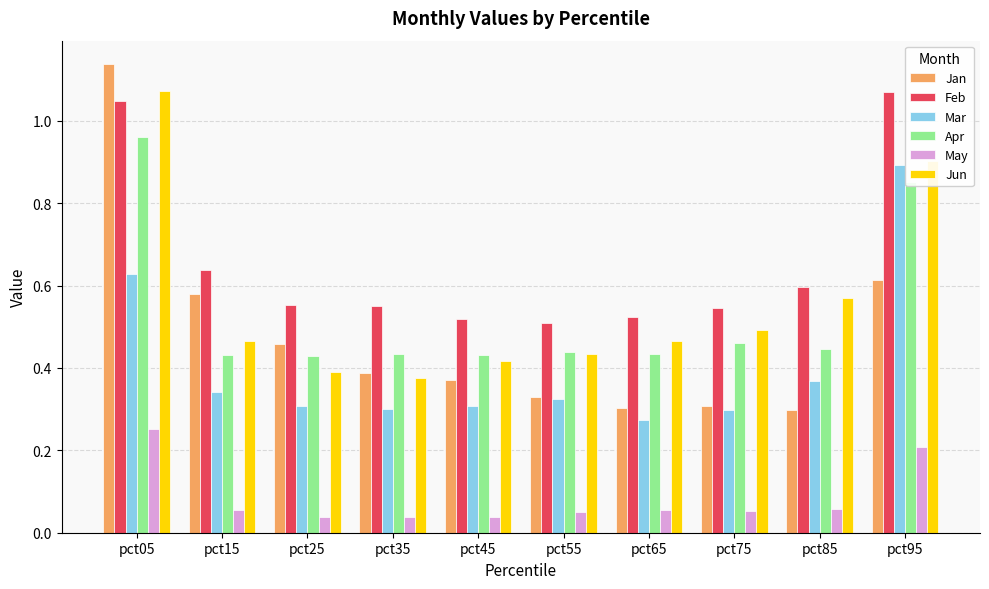

Which series has the largest range (max minus min)?

Jan